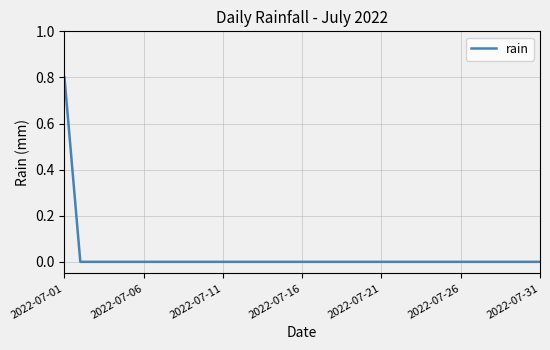

What is the maximum value shown in the chart?

0.8